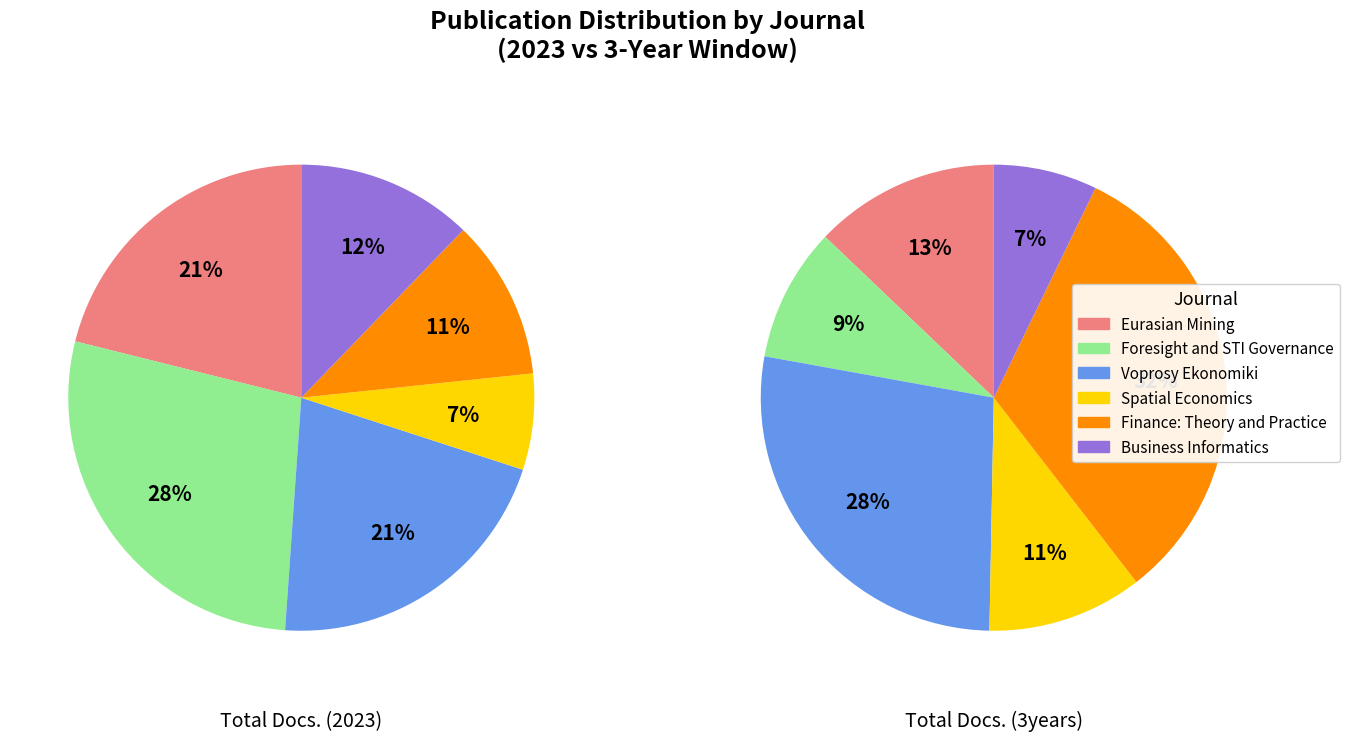

Does Spatial Economics represent more than half of the total?

No